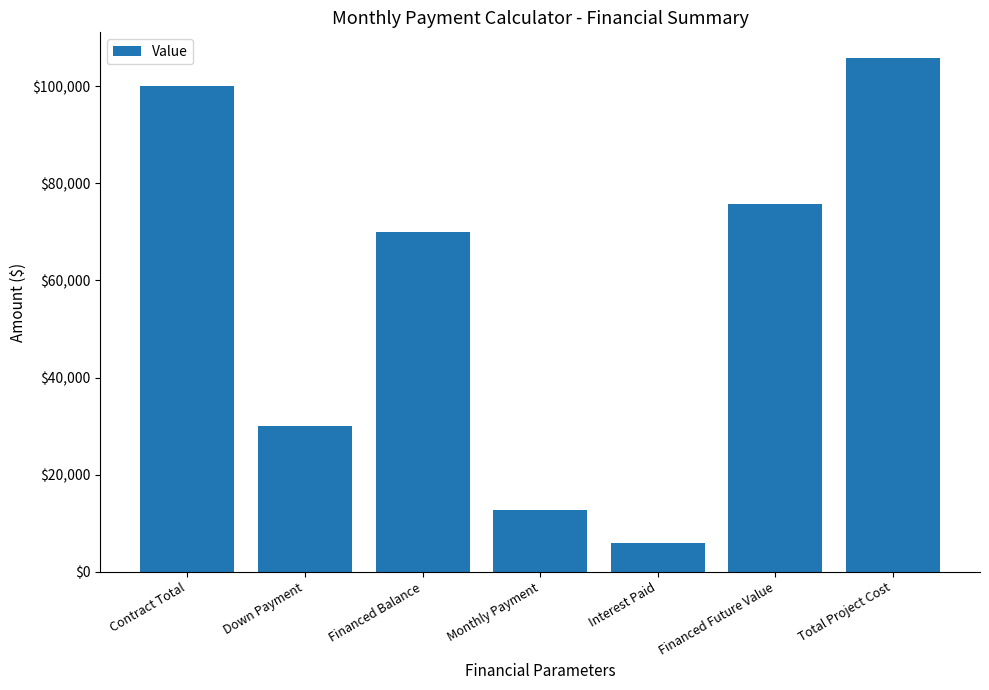

What is the label of the 2nd bar from the left?

Down Payment